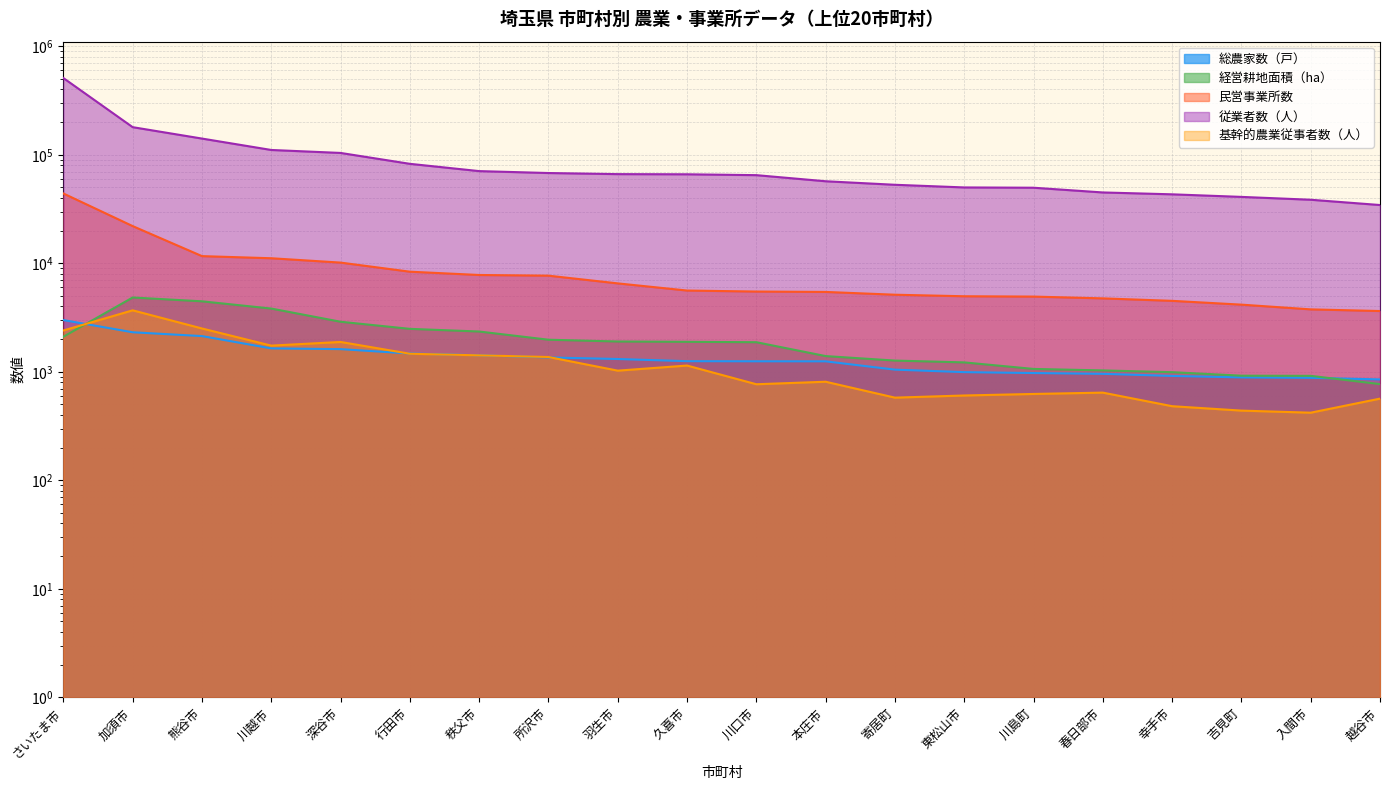

Rank the categories by 従業者数（人） value from lowest to highest.

越谷市, 入間市, 吉見町, 幸手市, 春日部市, 川島町, 東松山市, 寄居町, 本庄市, 川口市, 久喜市, 羽生市, 所沢市, 秩父市, 行田市, 深谷市, 川越市, 熊谷市, 加須市, さいたま市